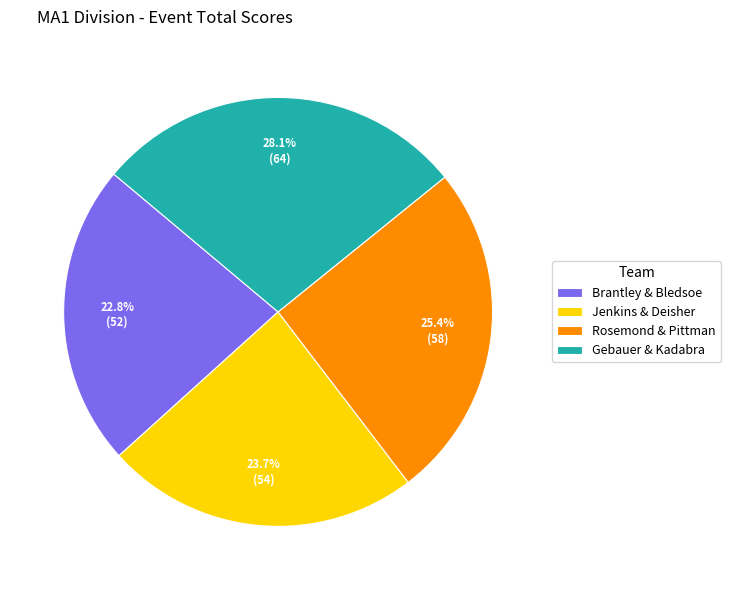

Which has a higher value, Brantley & Bledsoe or Gebauer & Kadabra?

Gebauer & Kadabra